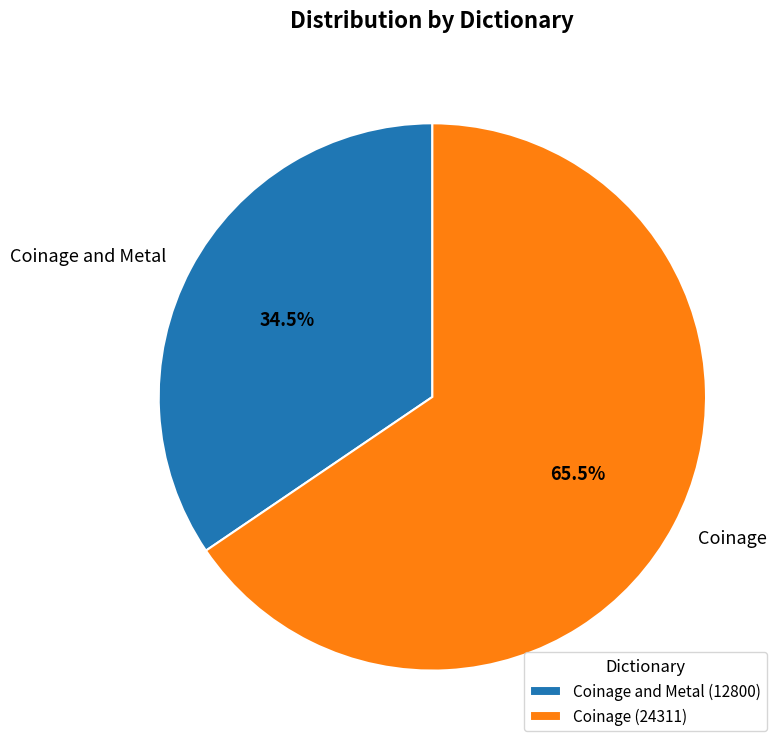

The Coinage slice represents 78% of the pie. True or false?

False